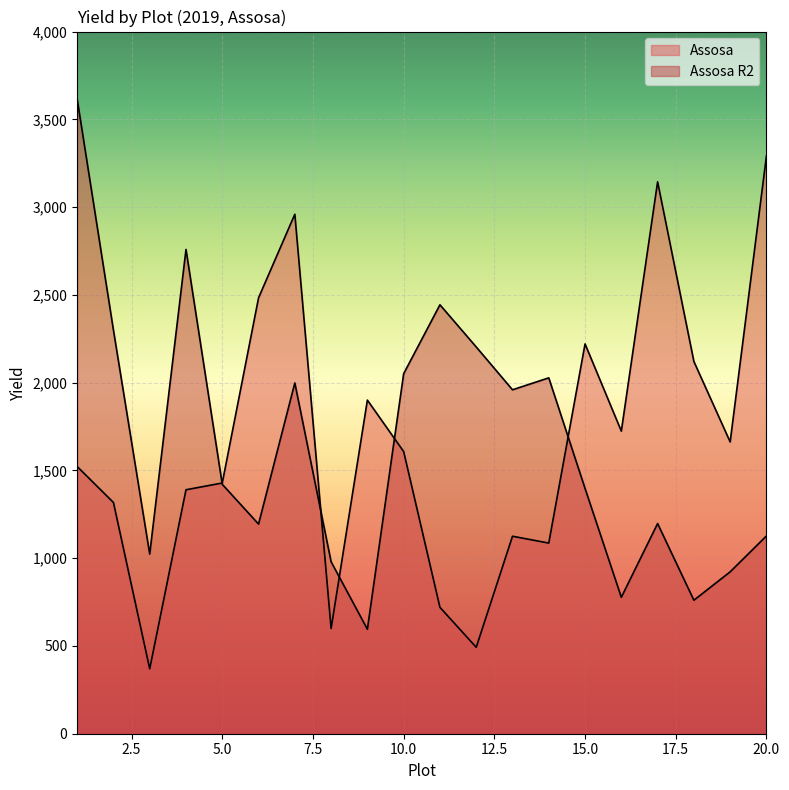

Reading left to right, extract all data points from this chart.

Assosa: 1=1522.2	2=1317.2	3=369.8	4=1389.8	5=1428.2	6=2483.0	7=2959.2	8=599.2	9=1900.5	10=1607.2	11=720.0	12=492.2	13=1125.0	14=1086.0	15=2220.5	16=1723.8	17=3144.0	18=2120.5	19=1662.2	20=3291.2
Assosa R2: 1=3616.2	2=2299.0	3=1023.5	4=2758.8	5=1420.8	6=1194.2	7=1998.2	8=979.8	9=595.0	10=2051.0	11=2443.5	12=2203.2	13=1959.2	14=2027.2	15=1397.2	16=777.2	17=1197.2	18=760.5	19=922.2	20=1126.8